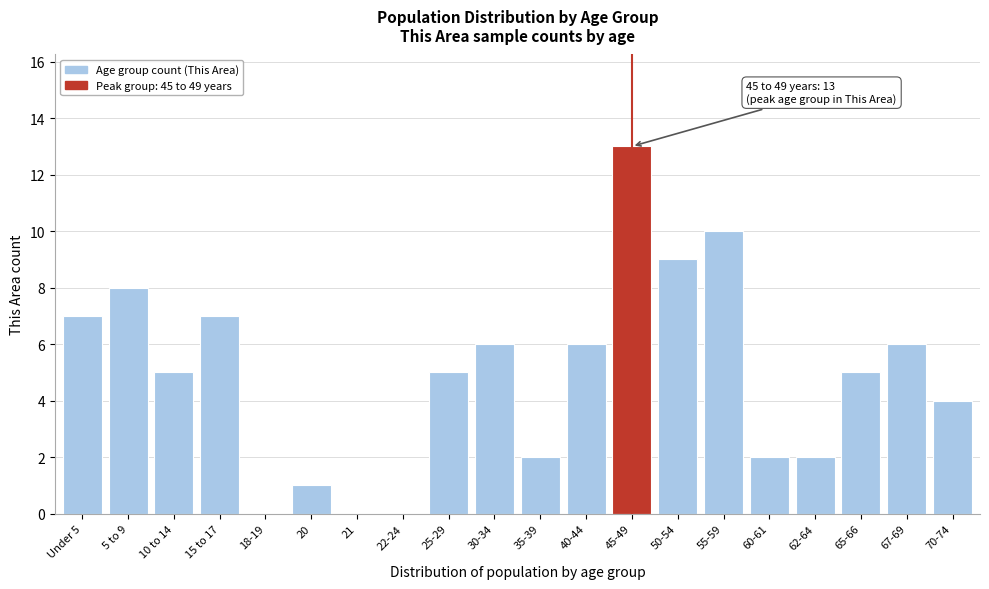

Reading left to right, transcribe all the data shown in this chart.

Under 5=7	5 to 9=8	10 to 14=5	15 to 17=7	18-19=0	20=1	21=0	22-24=0	25-29=5	30-34=6	35-39=2	40-44=6	45-49=13	50-54=9	55-59=10	60-61=2	62-64=2	65-66=5	67-69=6	70-74=4